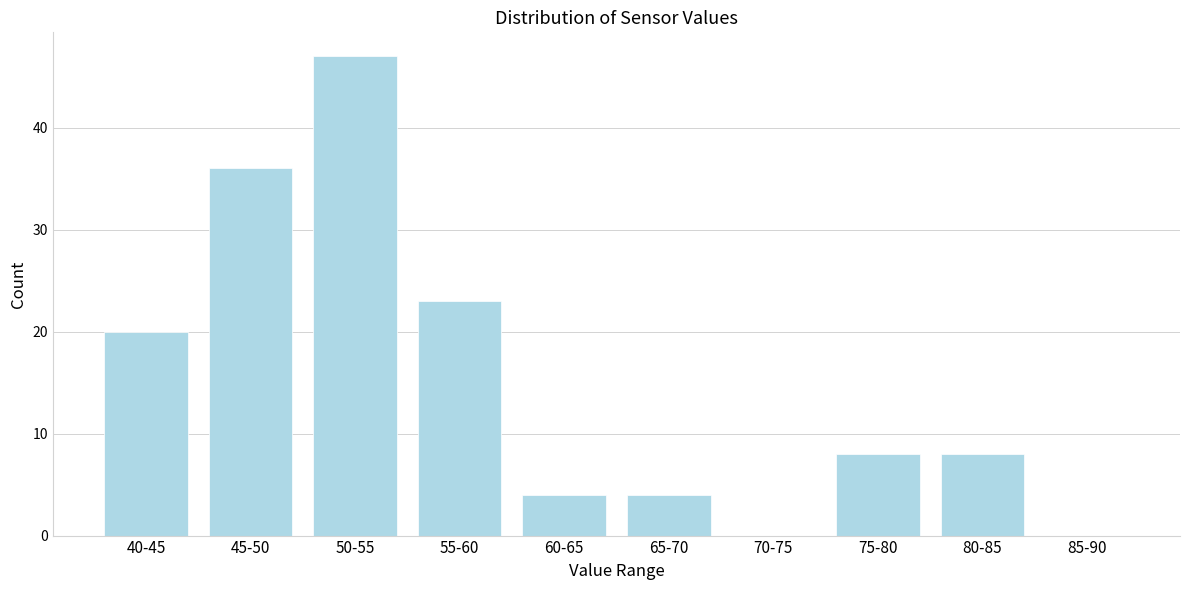

Reading left to right, what are all the values shown in this chart?

40-45=20	45-50=36	50-55=47	55-60=23	60-65=4	65-70=4	70-75=0	75-80=8	80-85=8	85-90=0